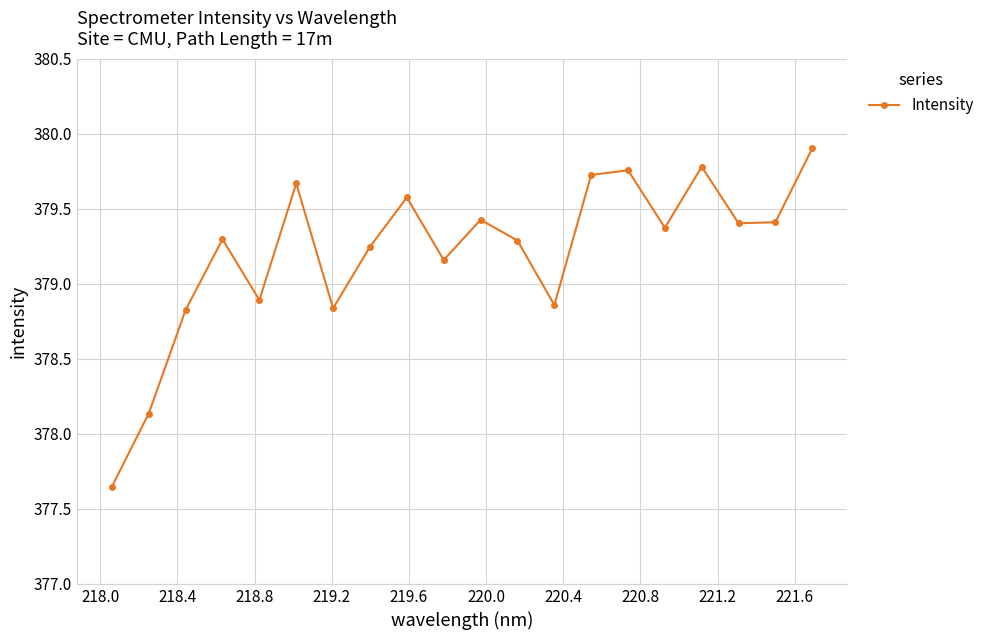

Does the chart have visible grid lines?

Yes